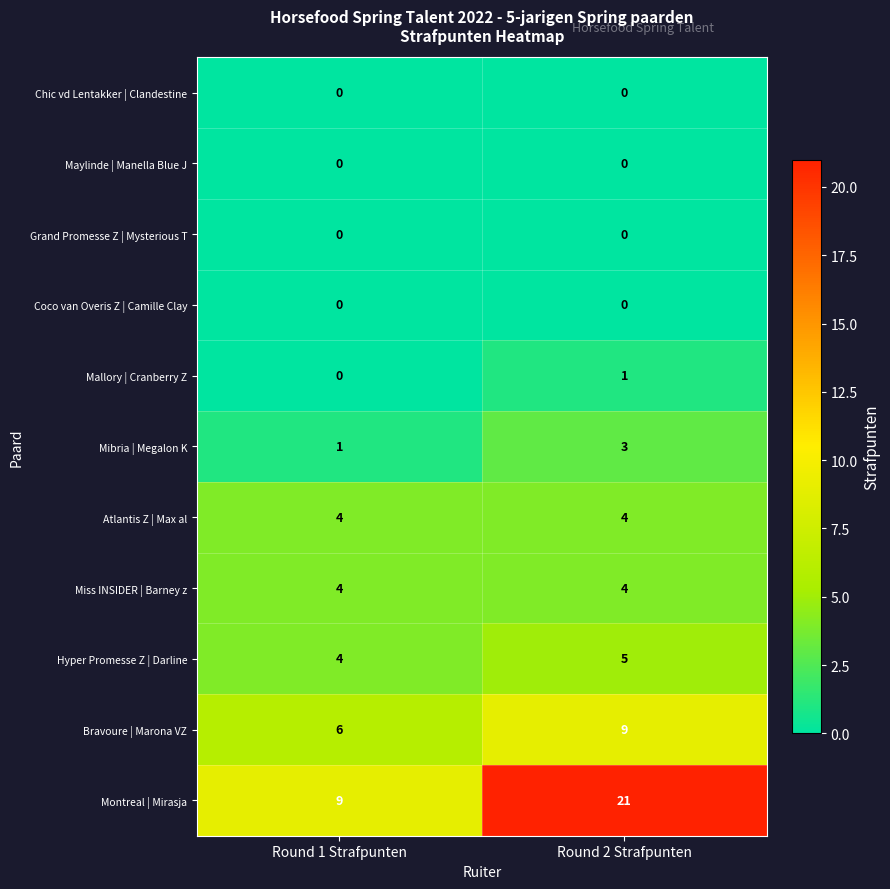

Which category has the highest value across all series?

Round 2 Strafpunten